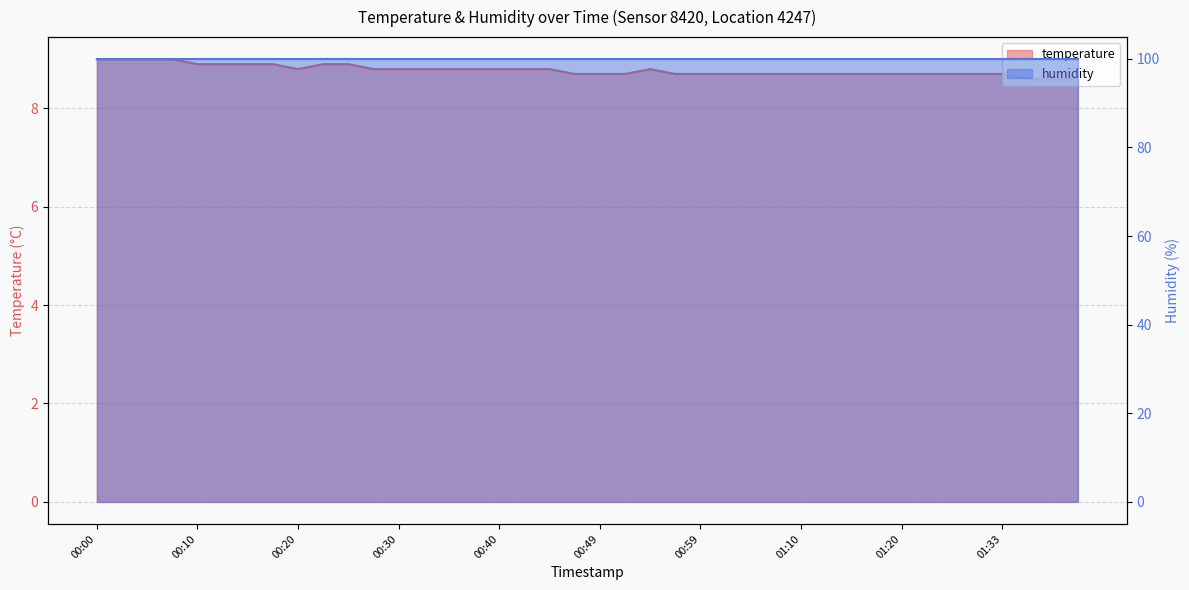

Where is the data nearest to the value 8?

01:35